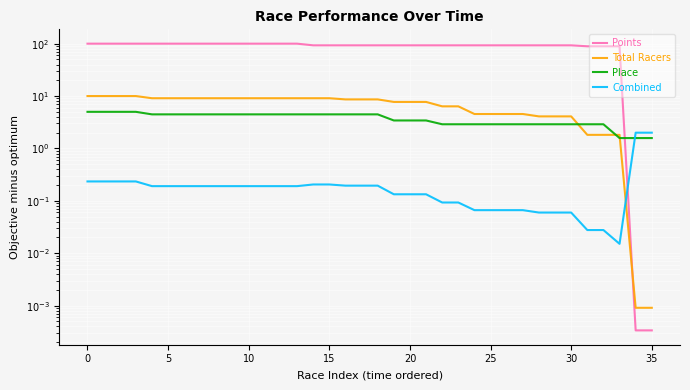

Between 12 and 14, which is larger?

12